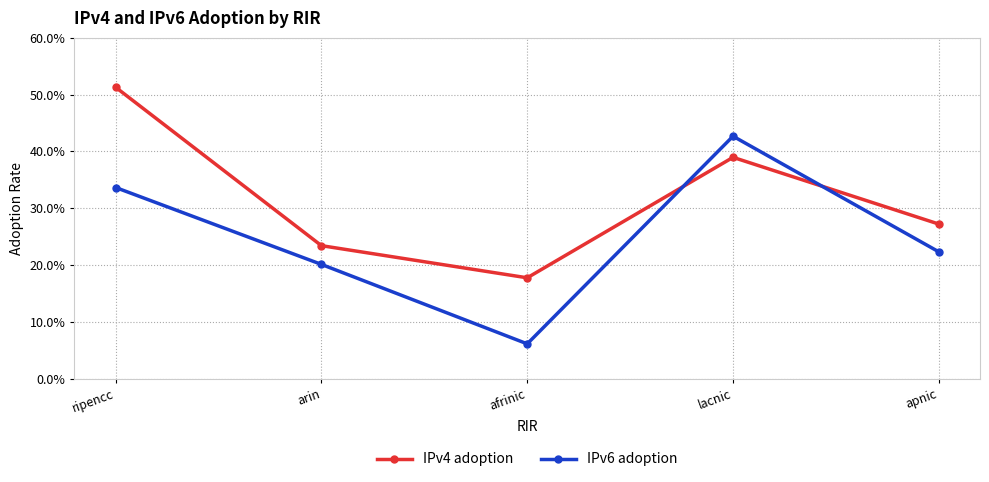

Is this an area chart (filled region under the line)?

No